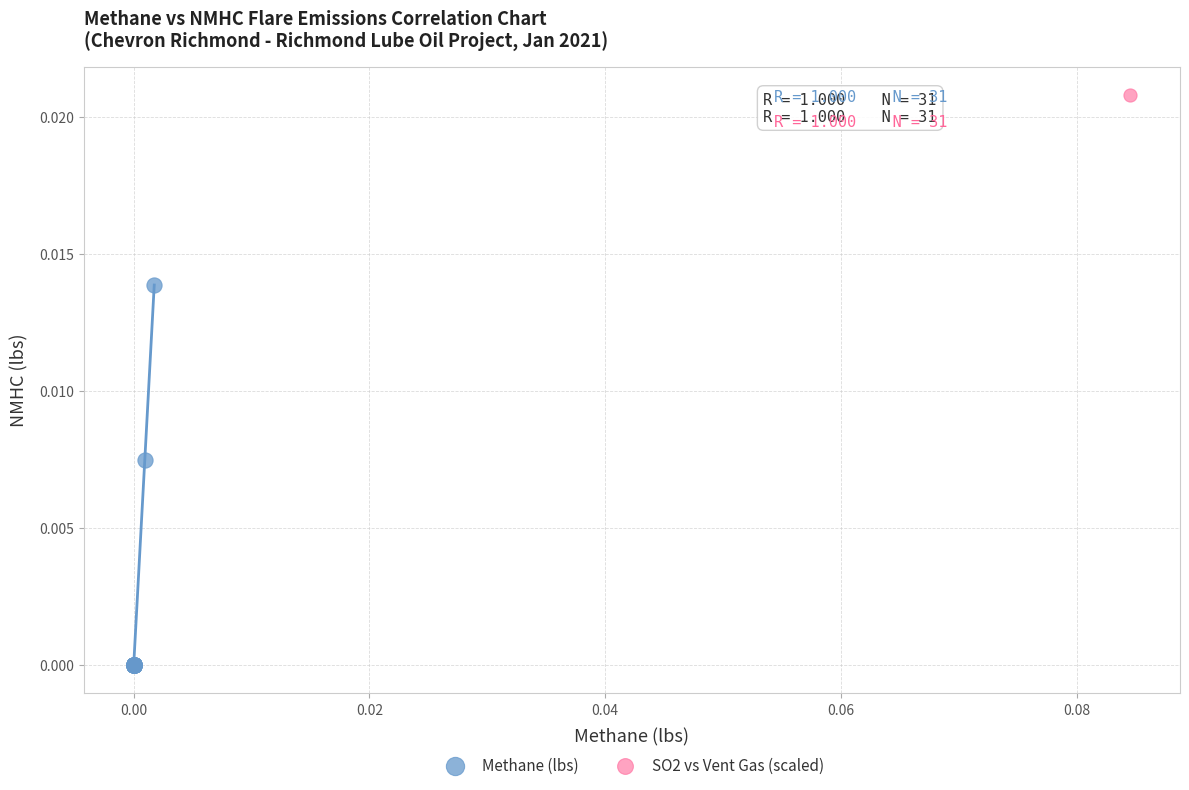

Which series has the widest spread of Y values?

SO2 vs Vent Gas (scaled)